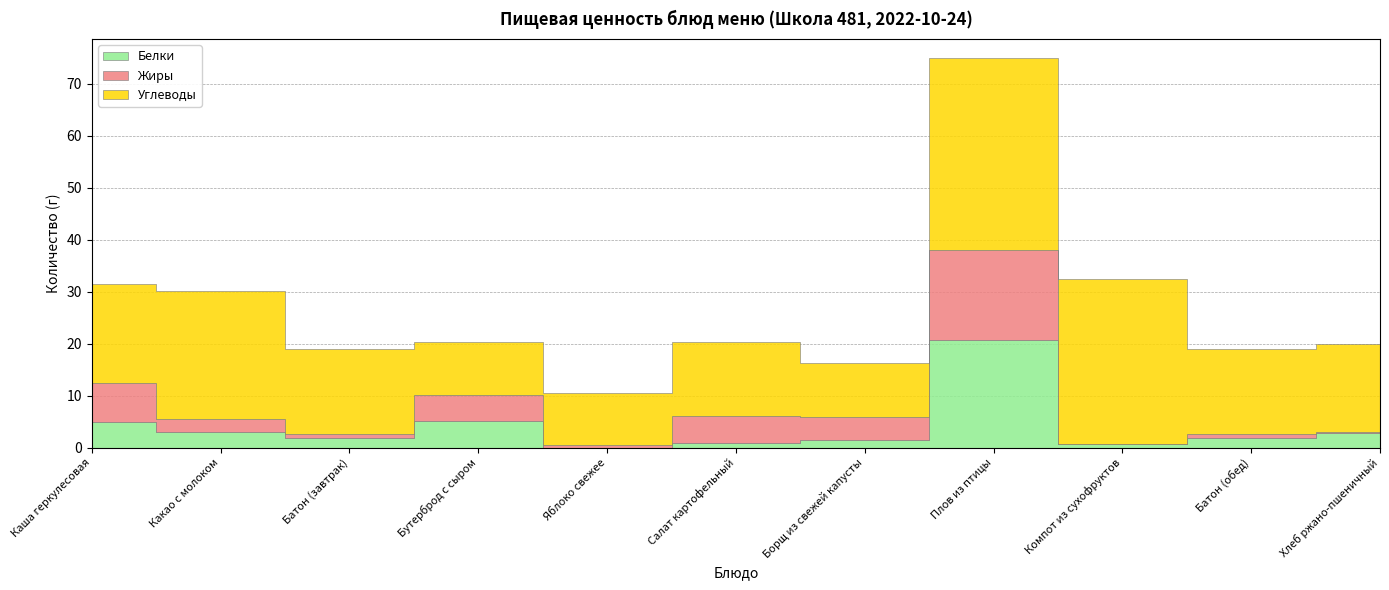

Reading left to right, transcribe all the data shown in this chart.

Белки: 5.0	2.9	1.9	5.1	0.0	0.8	1.5	20.7	0.6	1.9	2.7
Жиры: 7.5	2.5	0.7	5.0	0.4	5.3	4.3	17.3	0.1	0.7	0.3
Углеводы: 18.9	24.8	16.4	10.3	10.0	14.3	10.4	36.9	31.7	16.4	17.0